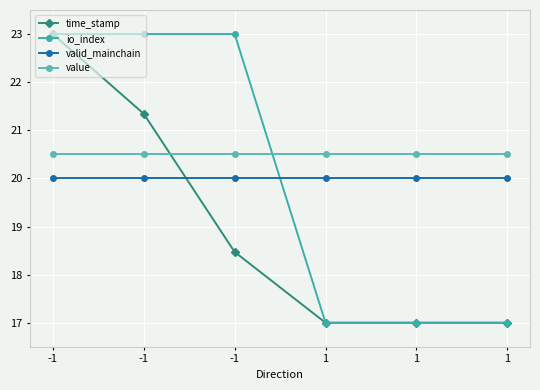

At which label is io_index closest to 20?

-1